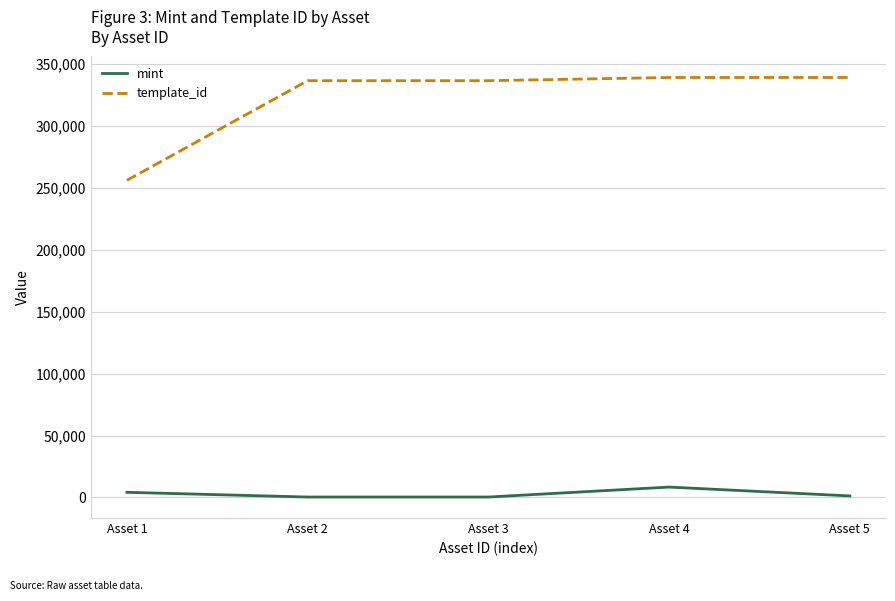

True or false: mint and template_id intersect in this chart.

False